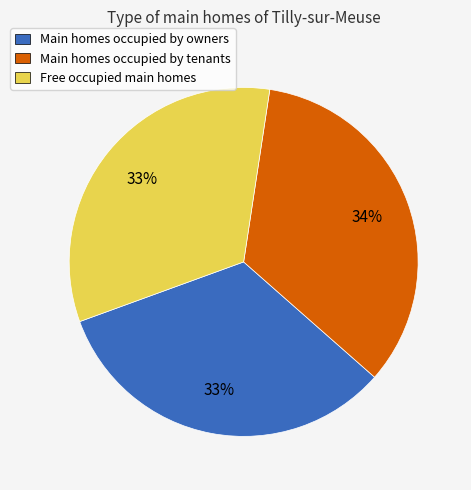

Is there any slice that represents more than half of the pie?

No